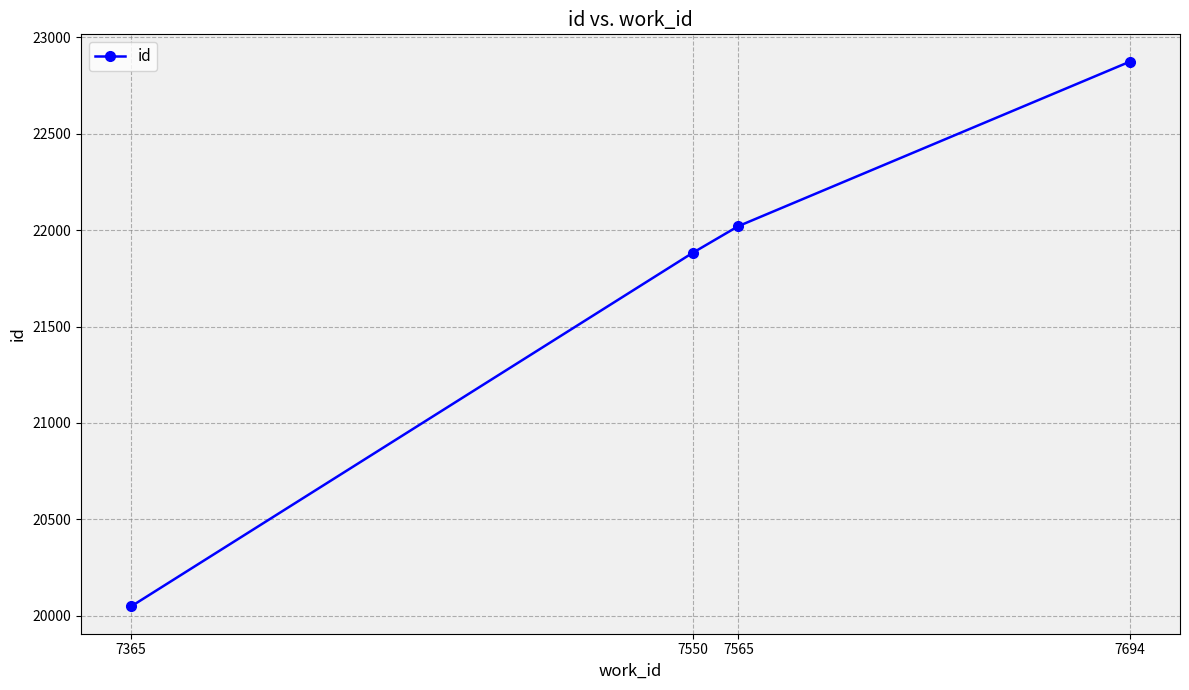

True or false: the data shows 20049 at 7365.

True